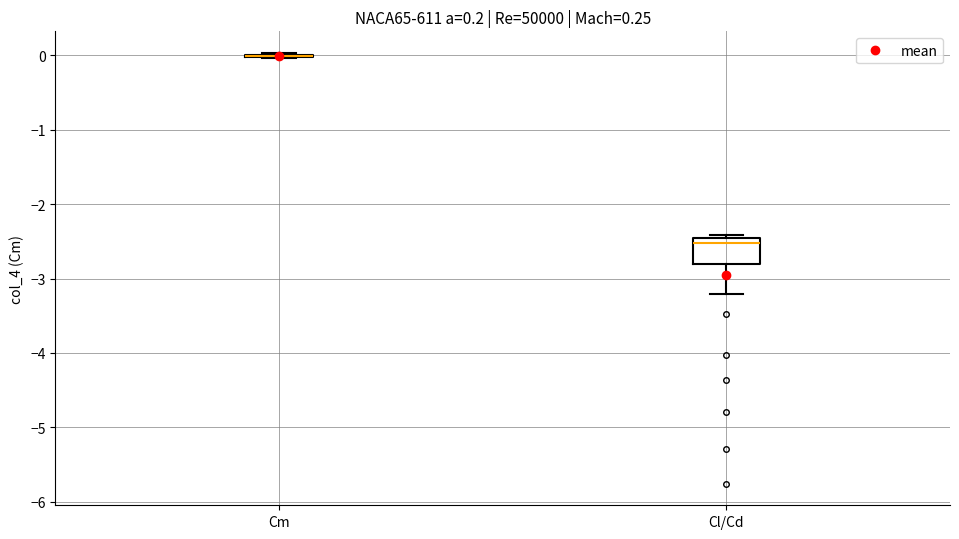

Which box is the tallest, from its lower edge to its upper edge?

Cl/Cd